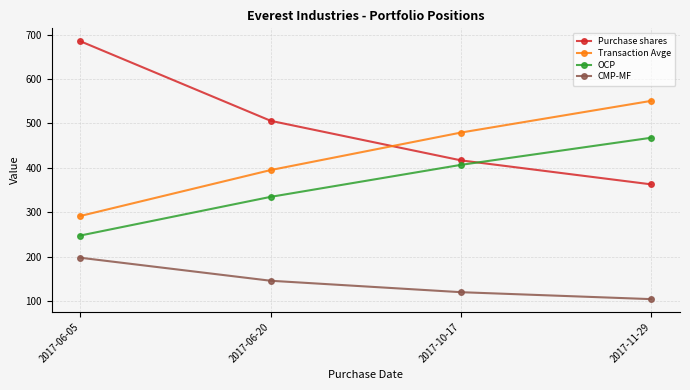

At which label does CMP-MF first exceed 146?

2017-06-05